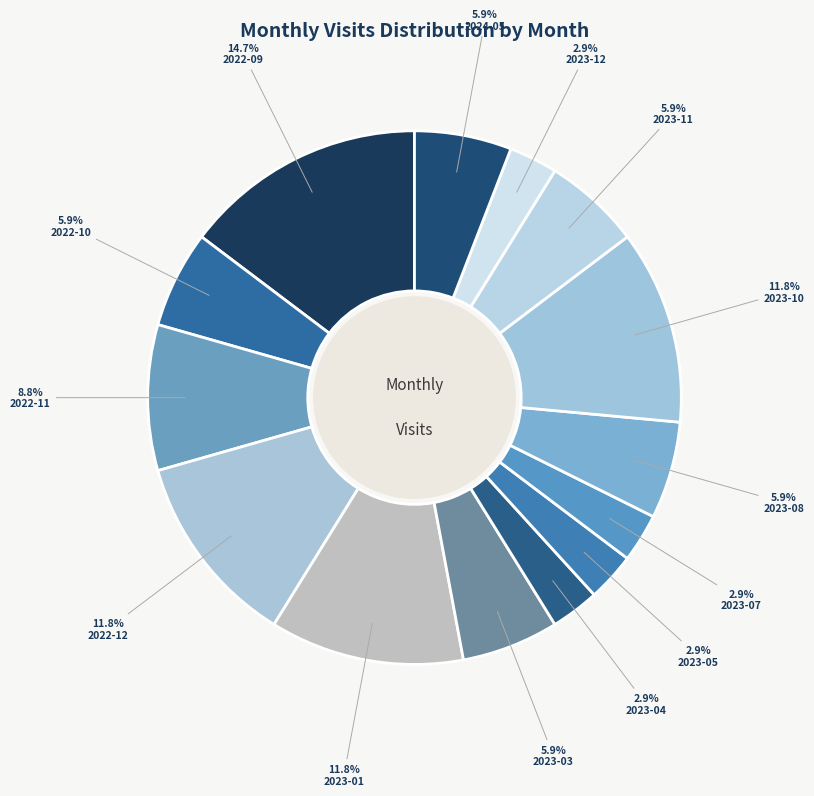

Count the number of slices in the pie.

14